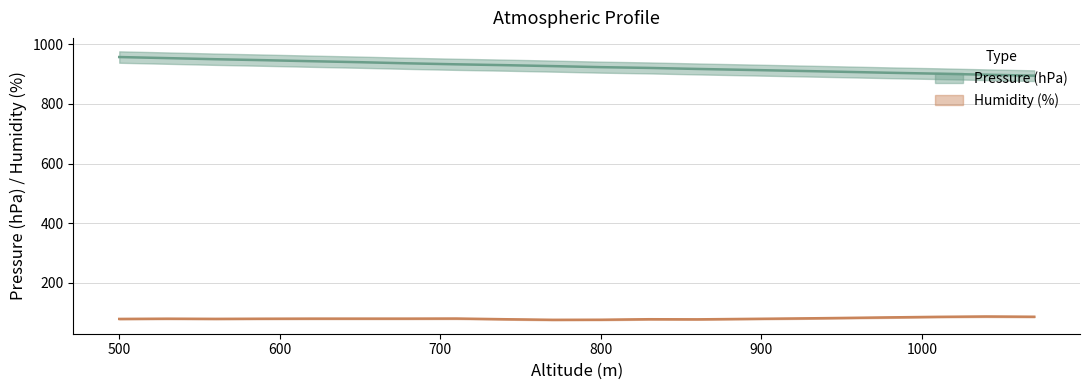

Which has a higher value, 800 or 620?

620